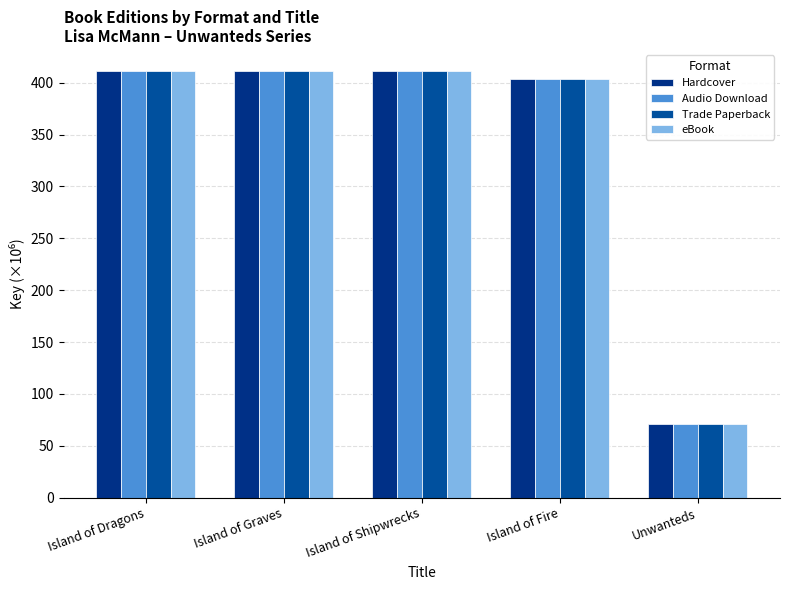

What is the smallest value displayed?

70.7